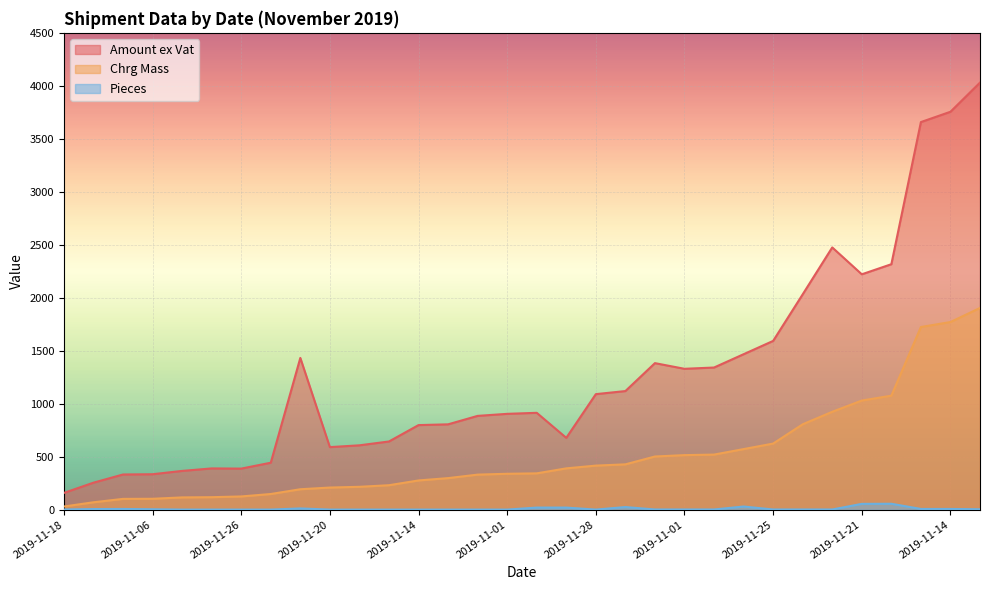

What is the label of the 1st point from the left?

2019-11-18